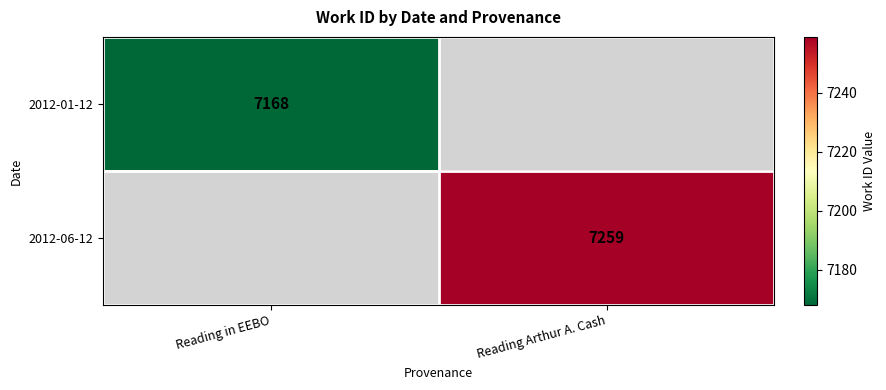

Which label corresponds to the largest value in the chart?

Reading Arthur A. Cash